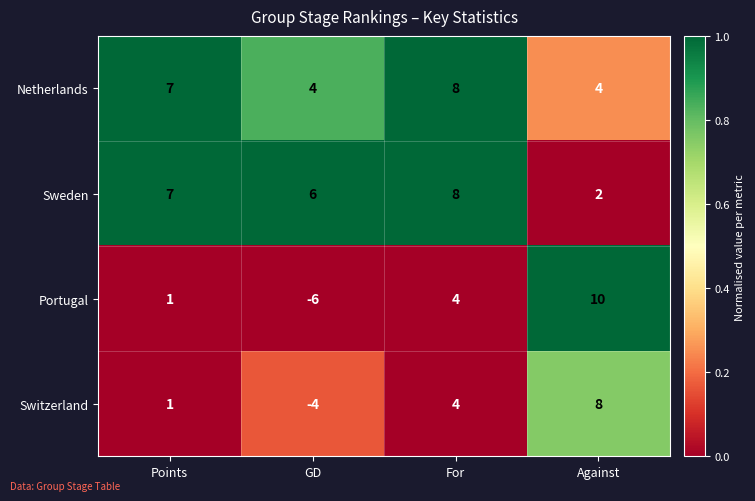

How many data points in Switzerland are less than 4?

2